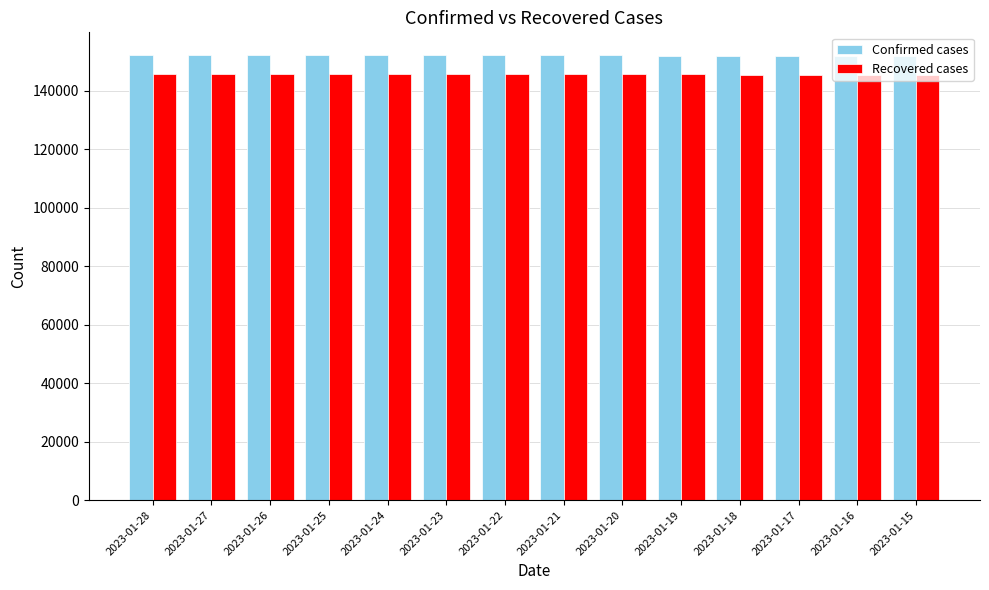

At 2023-01-27, list the series in order from smallest to largest.

Recovered cases, Confirmed cases